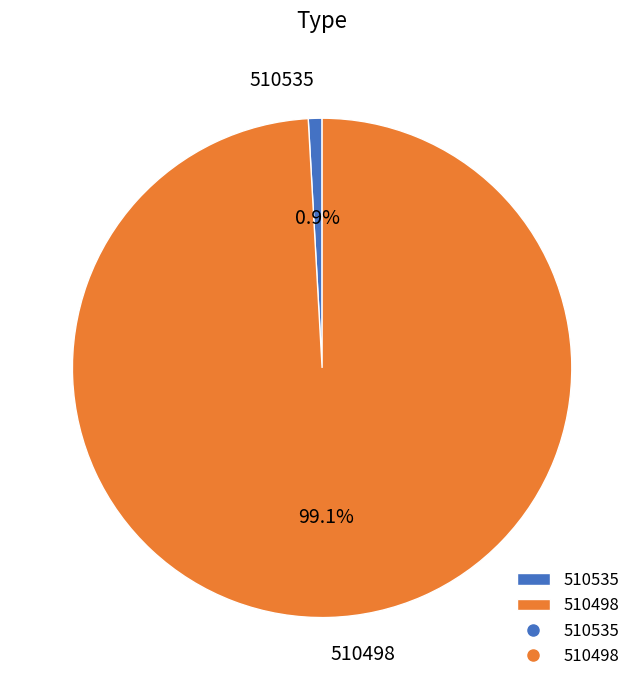

Does 510535 account for over 50% of the chart?

No